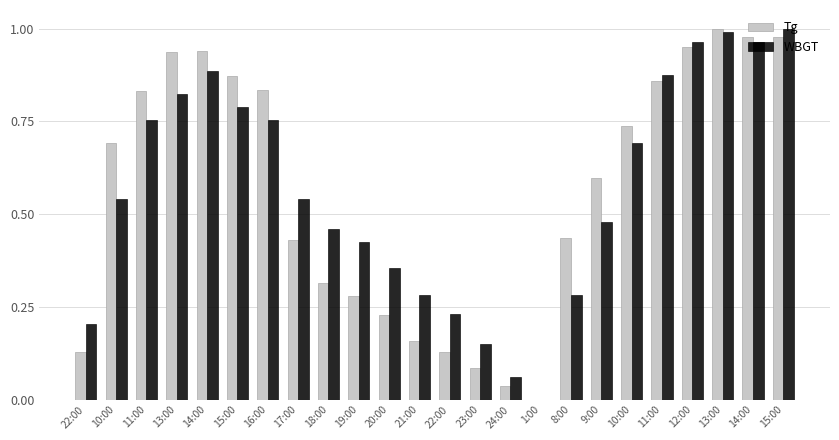

At which category is the sum across all series the highest?

13:00